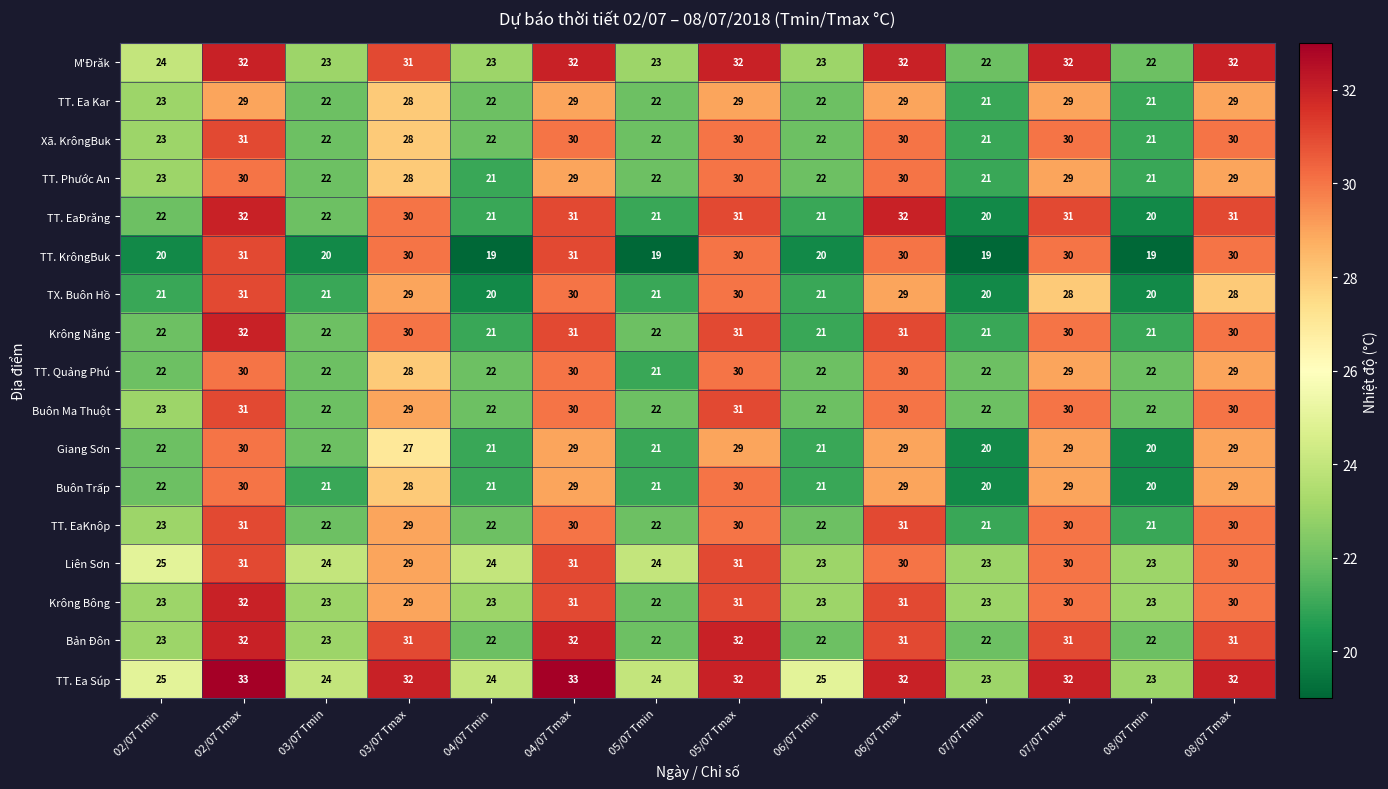

What is the lowest value of the TT. Ea Kar series?

21